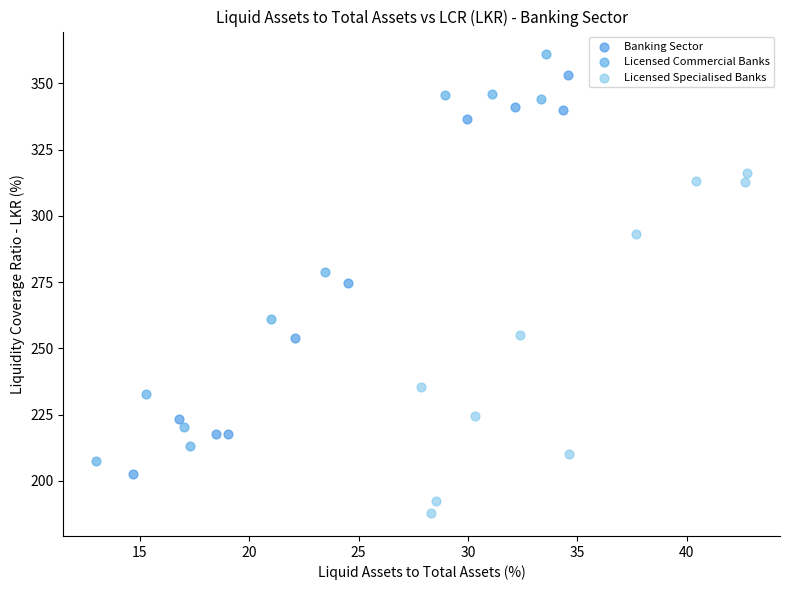

Which series has the widest spread of Y values?

Licensed Commercial Banks